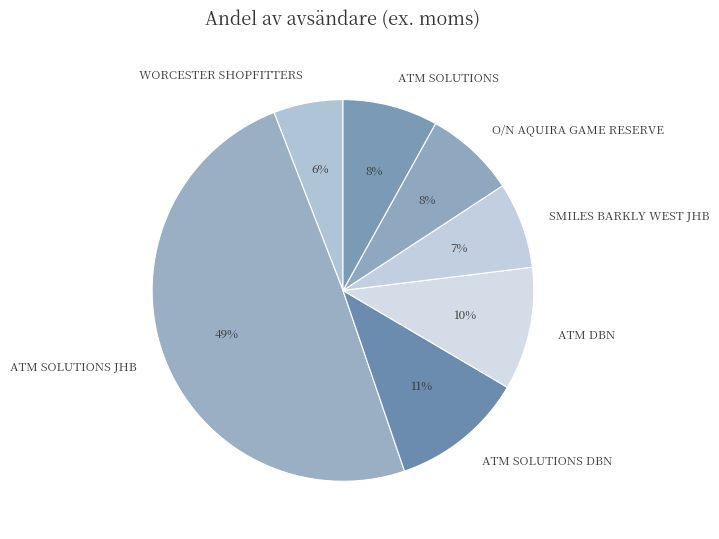

Between ATM SOLUTIONS and SMILES BARKLY WEST JHB, which is larger?

ATM SOLUTIONS